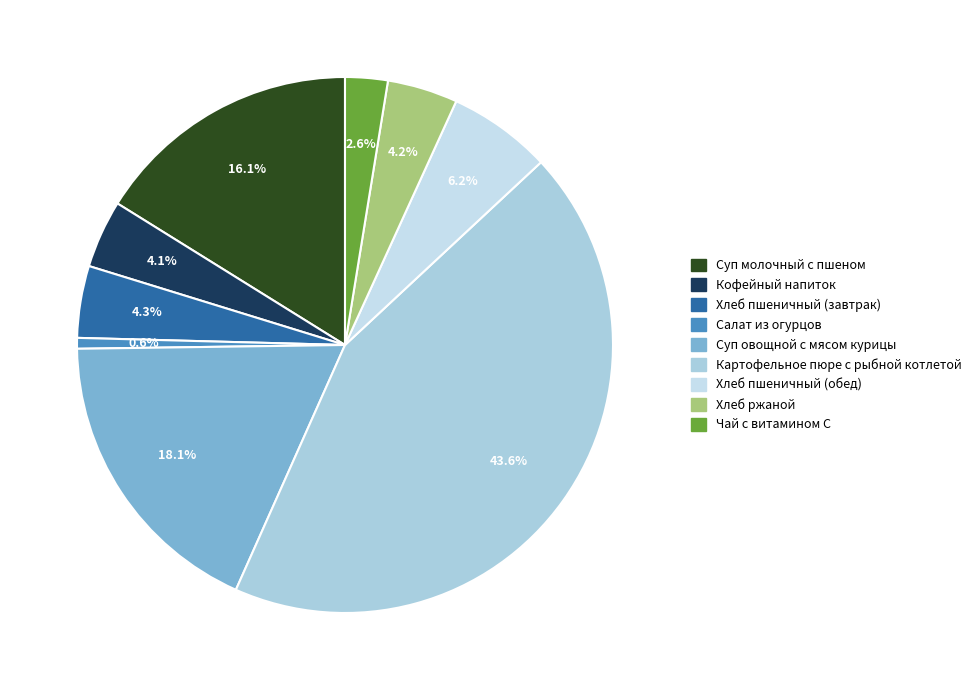

How many slices are in this pie chart?

9